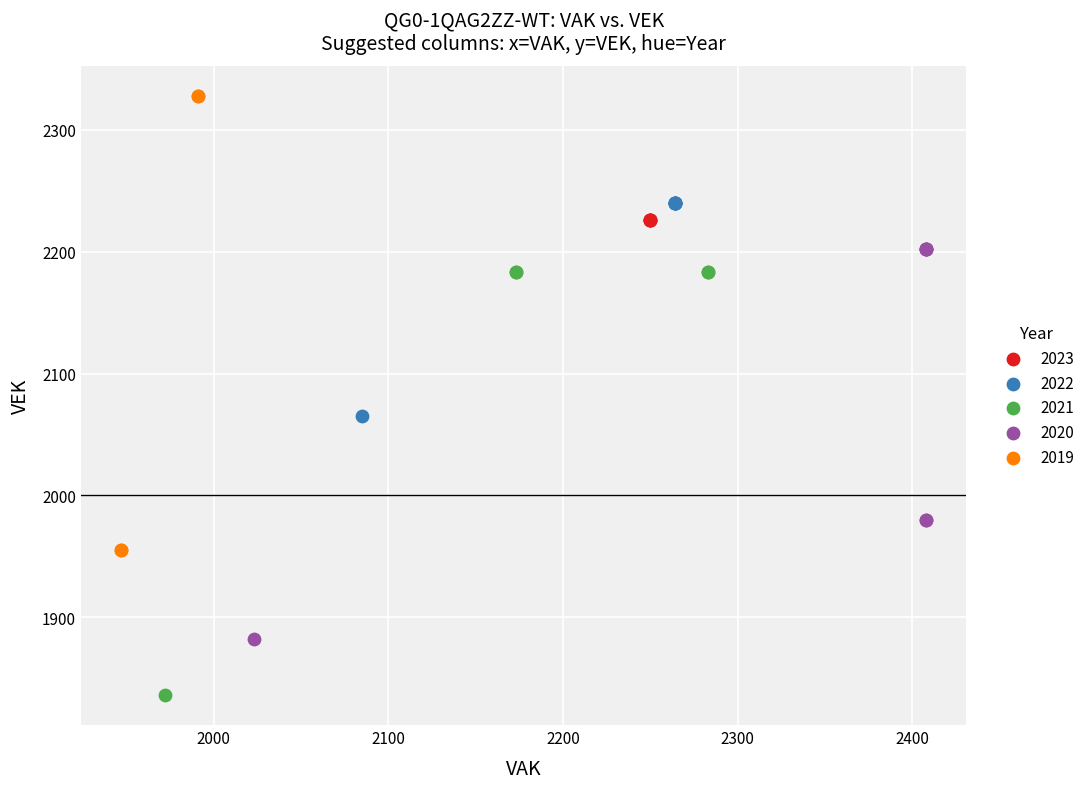

Which series contains the highest Y value?

2019